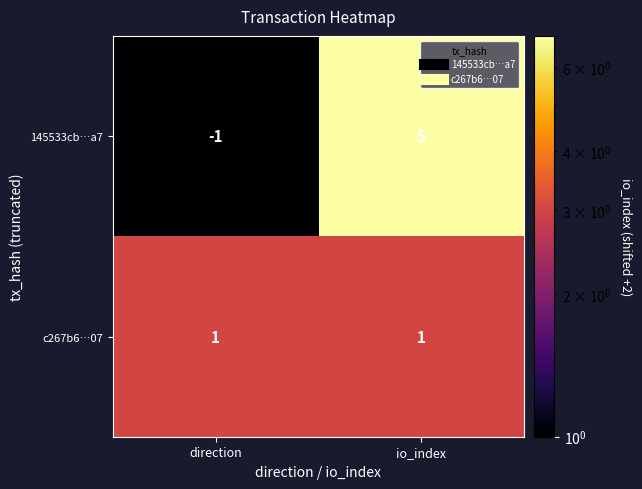

Which series has the largest range (max minus min)?

145533cb…a7